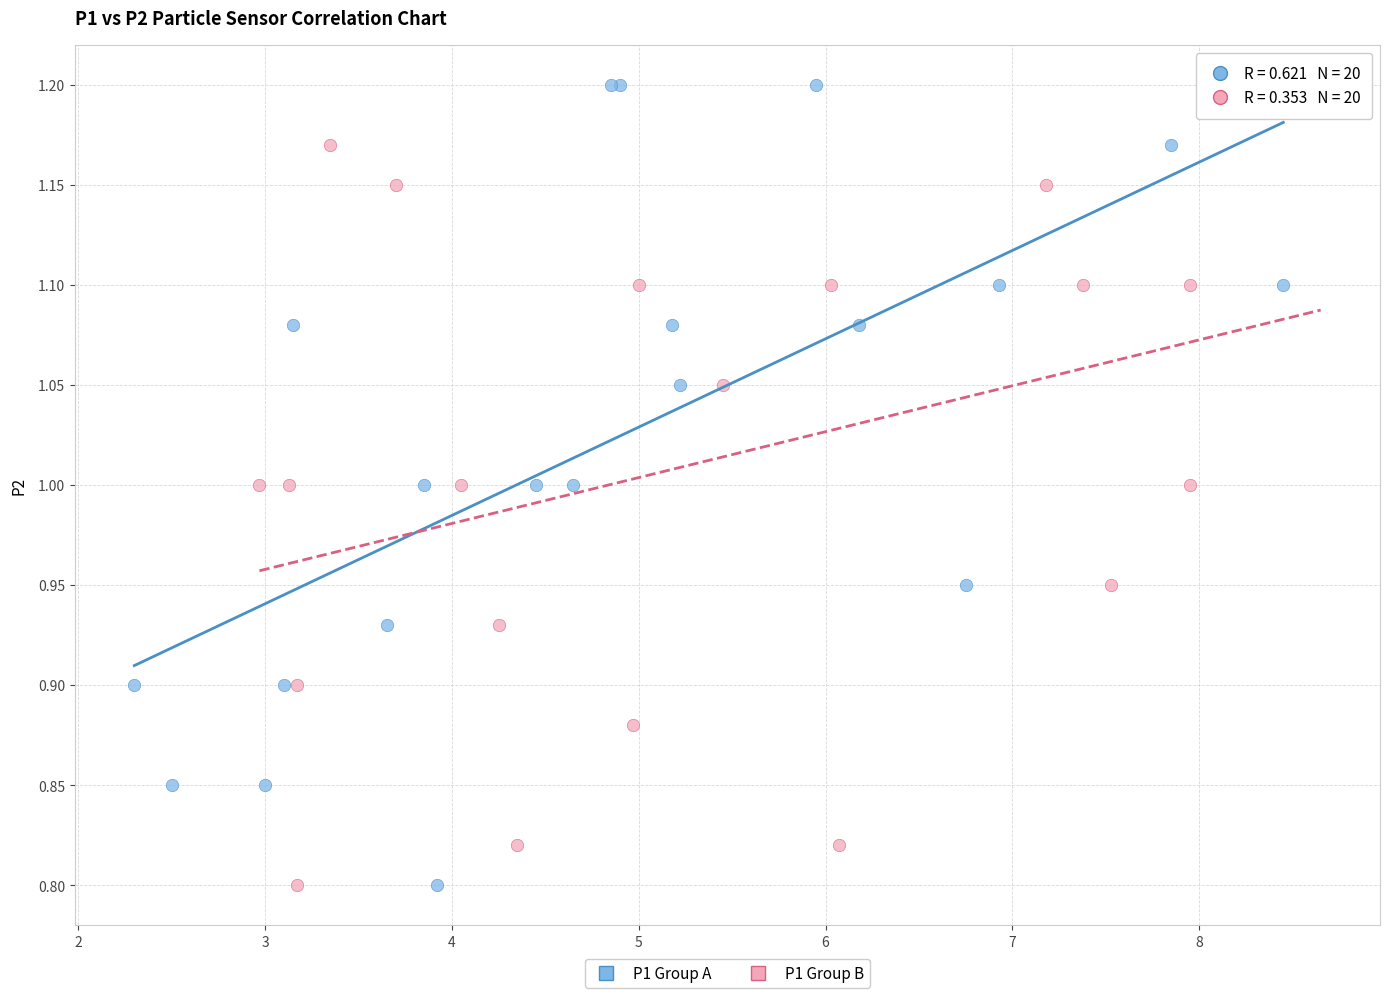

What are all the series names shown in the legend?

P1 Group A, P1 Group B